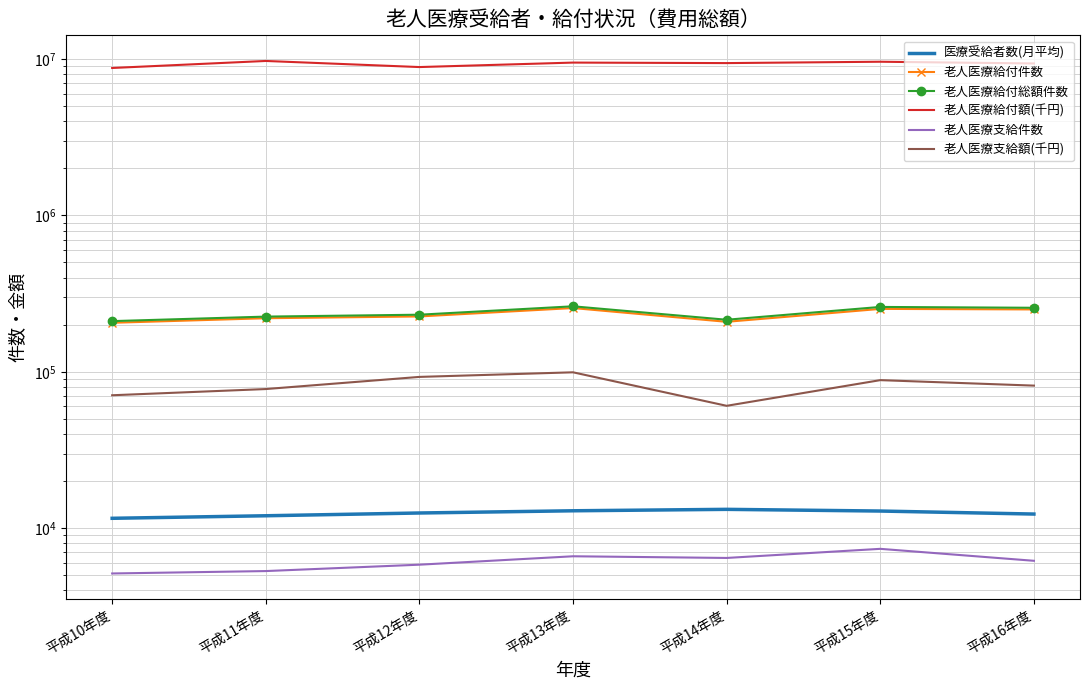

In 老人医療給付件数, how many points are lower than both neighbors (excluding endpoints)?

1